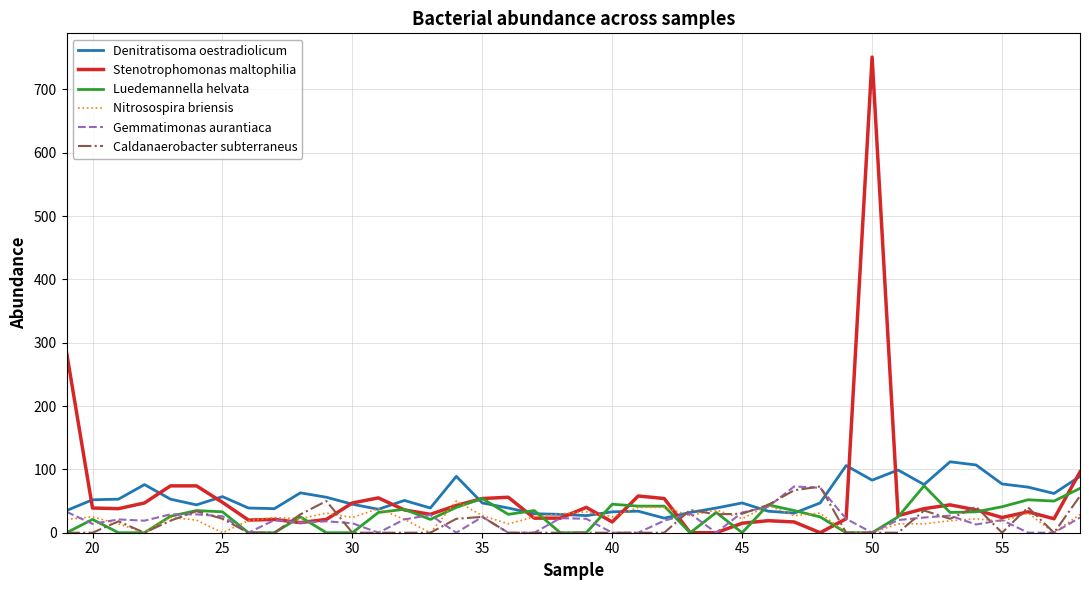

What is the greatest value displayed?

751